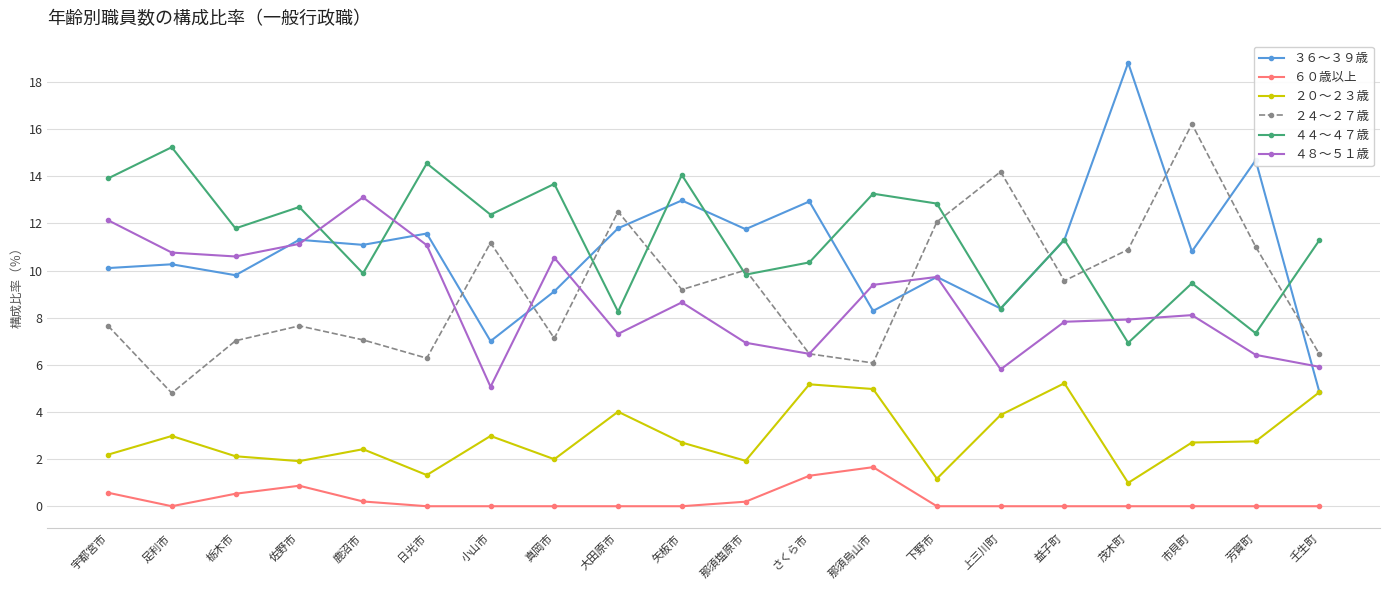

True or false: ４８～５１歳 and ２０～２３歳 cross at least once.

False